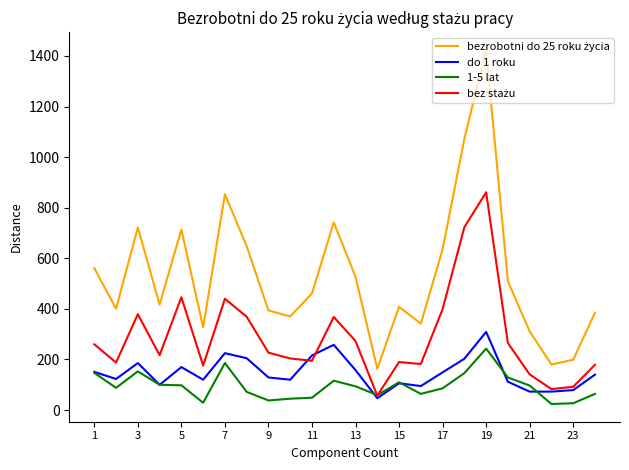

What is the highest value of the do 1 roku series?

309